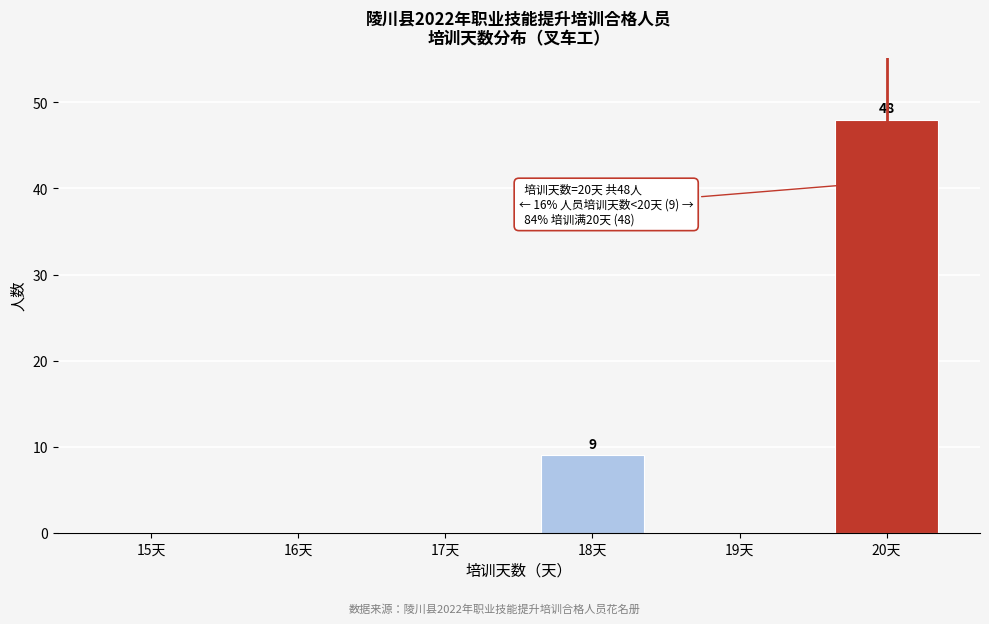

Reading left to right, extract all data points from this chart.

15天=0	16天=0	17天=0	18天=9	19天=0	20天=48